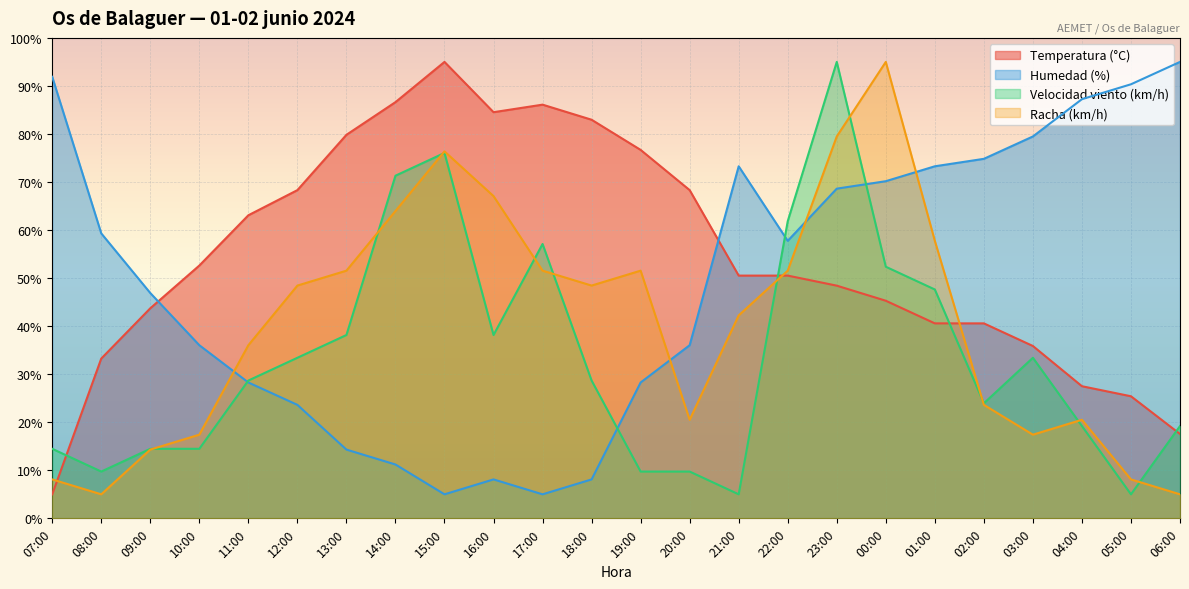

What is the label of the 8th point from the left?

14:00